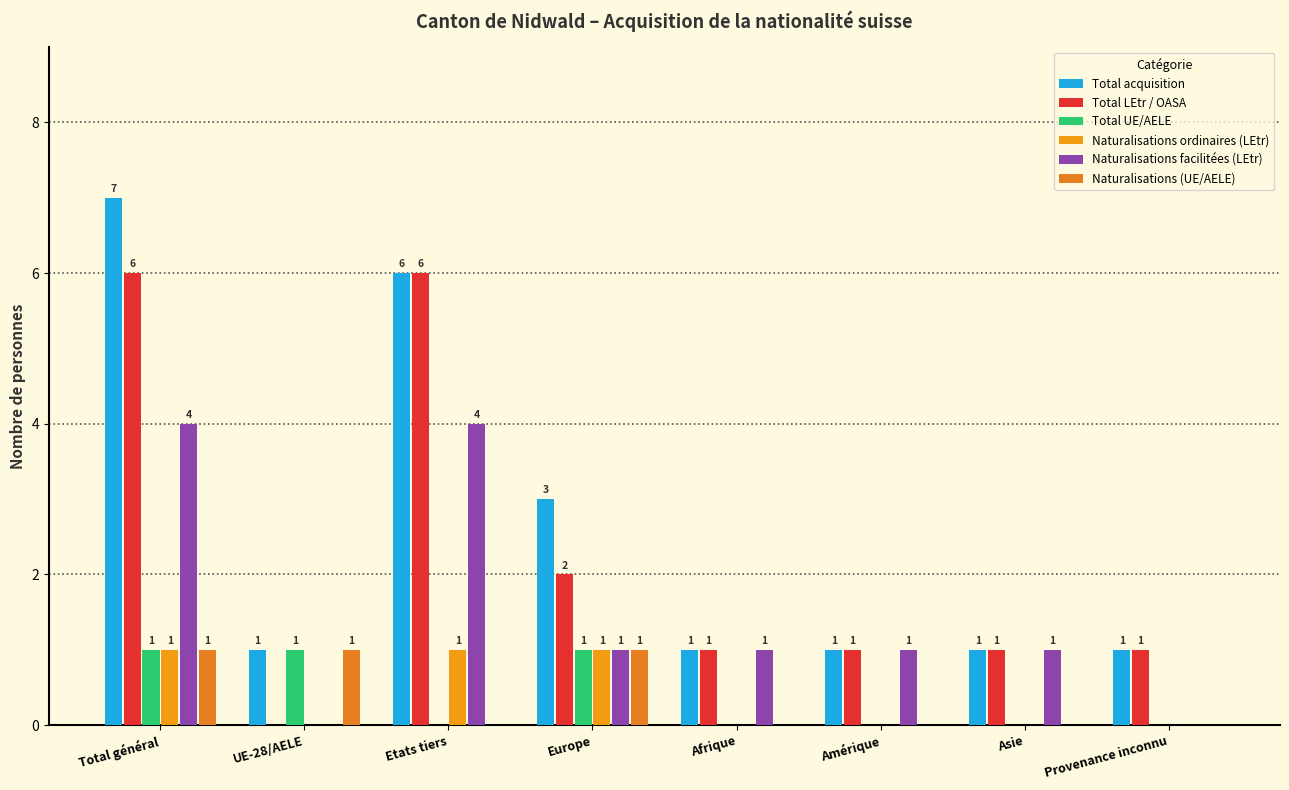

What is the label of the 5th bar from the right?

Europe